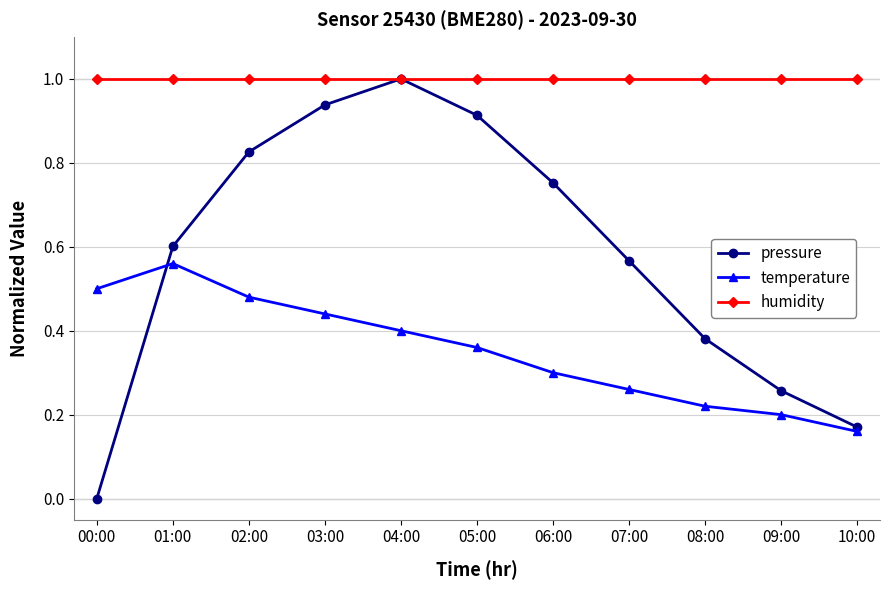

What is the label of the 5th point from the left?

04:00